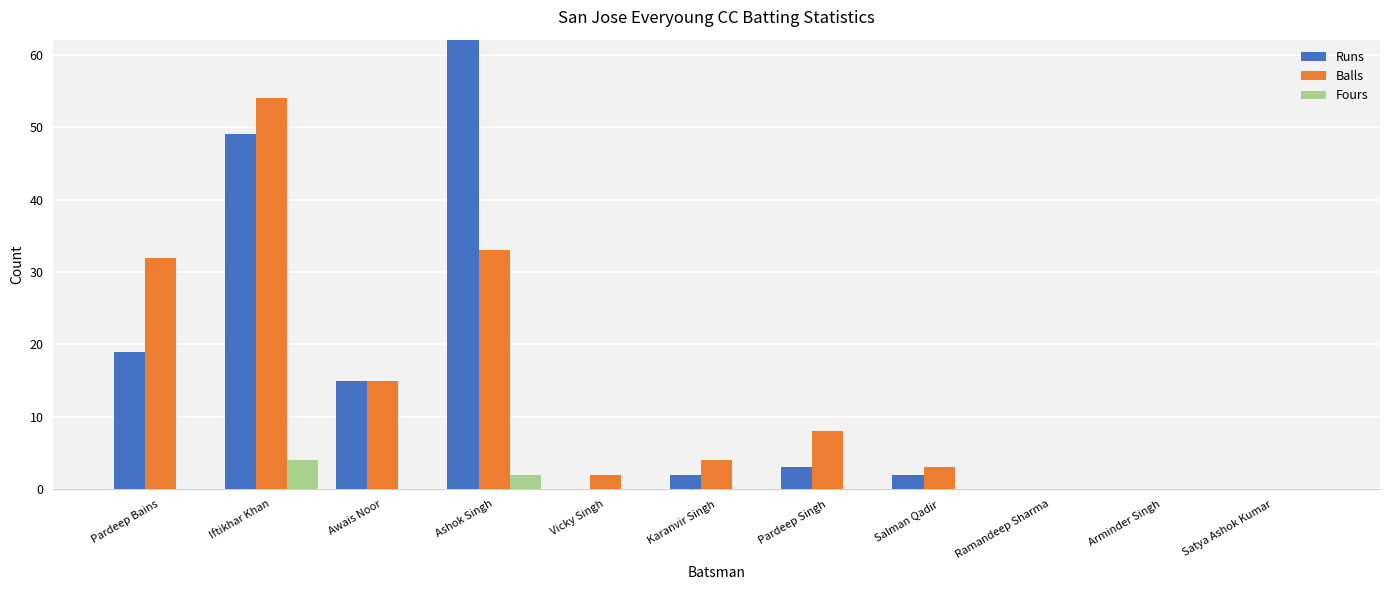

What position from the left is Karanvir Singh?

6